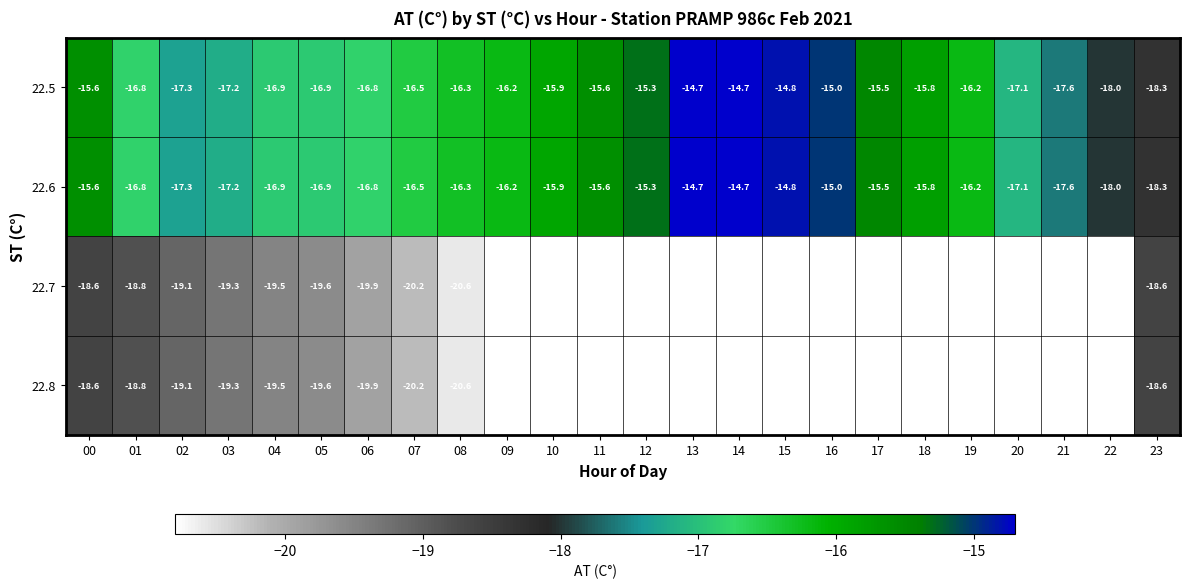

What is the total value across all series at 03?

-73.0